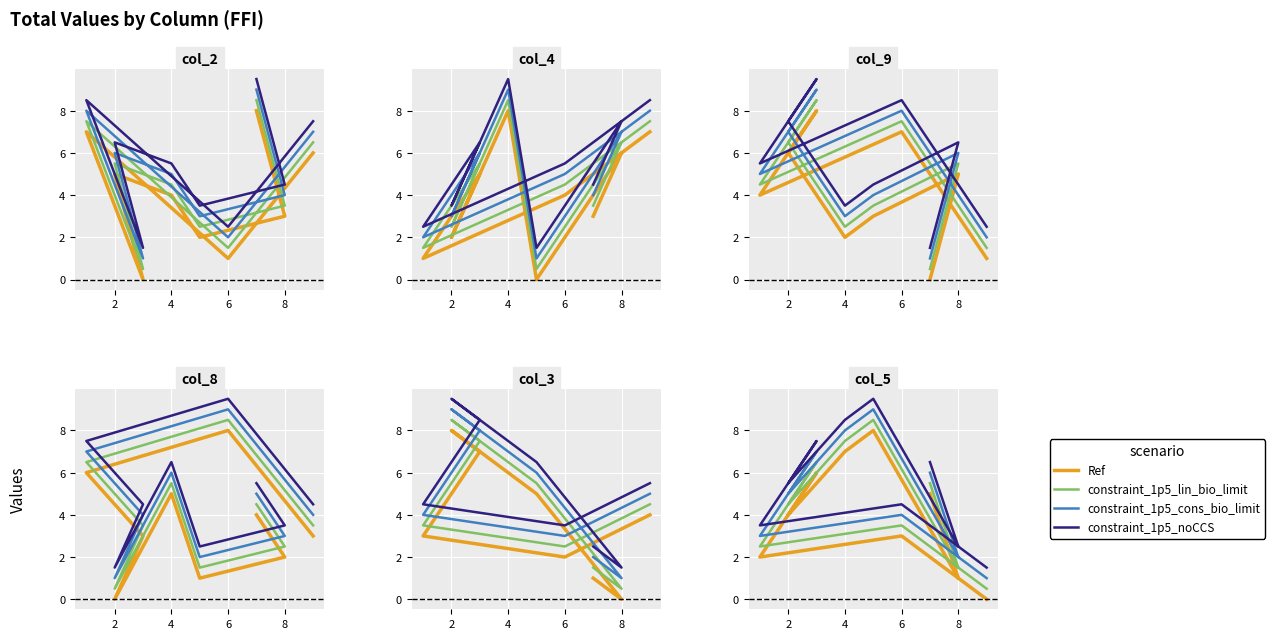

At which category does the chart reach its minimum across all series?

8